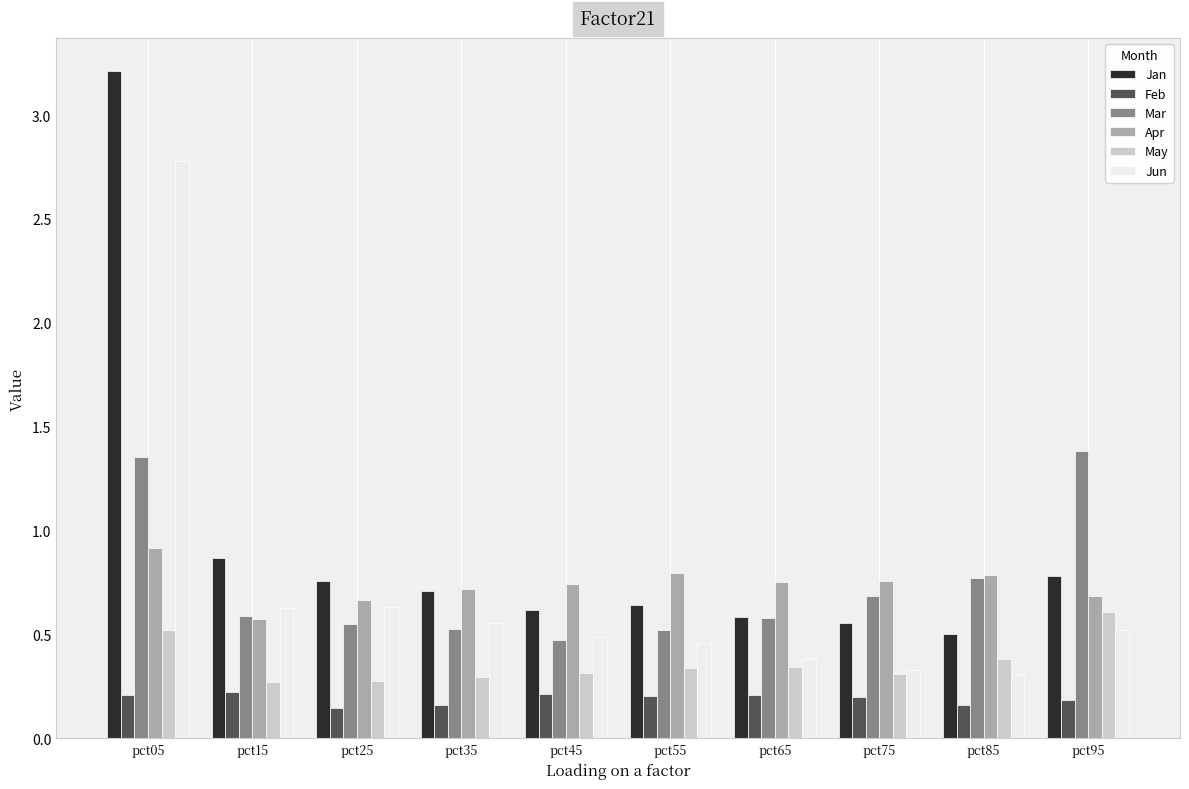

List the series in order of their peak value, lowest first.

Feb, May, Apr, Mar, Jun, Jan